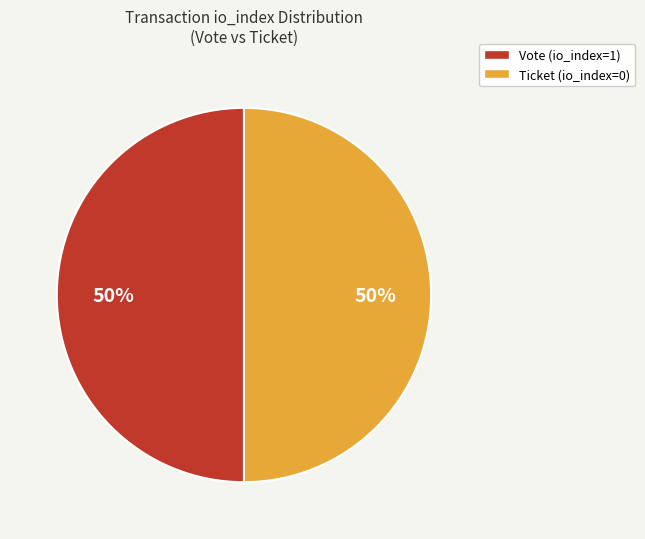

Do Ticket (io_index=0) and Vote (io_index=1) together represent more than half of the pie?

Yes